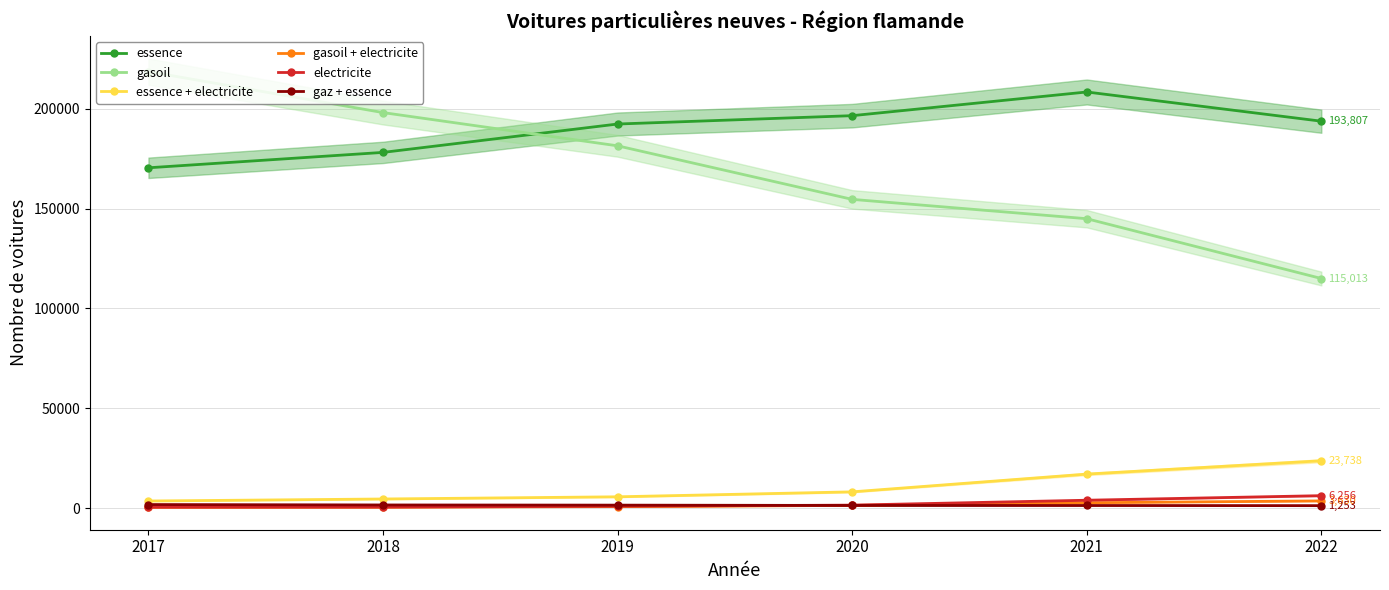

What is the sum of the essence + electricite values at 2020 and 2022?

31905